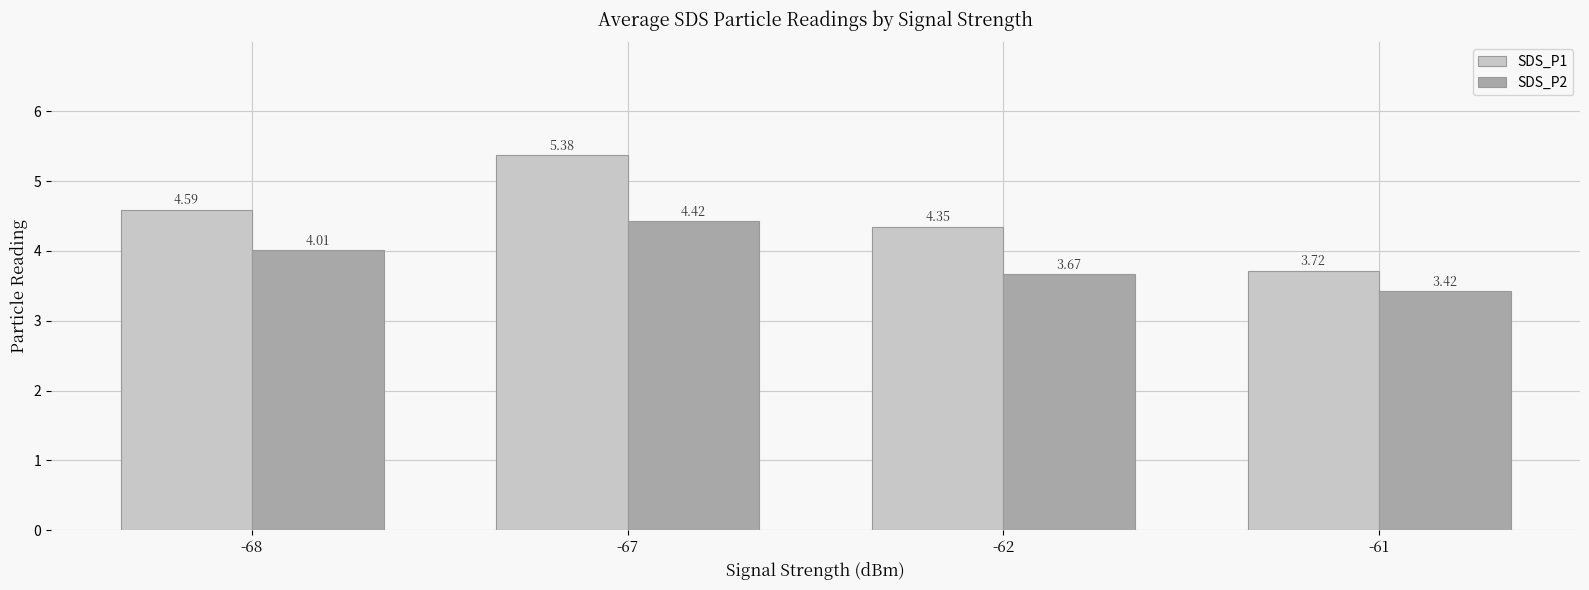

Which category has the lowest value across all series?

-61